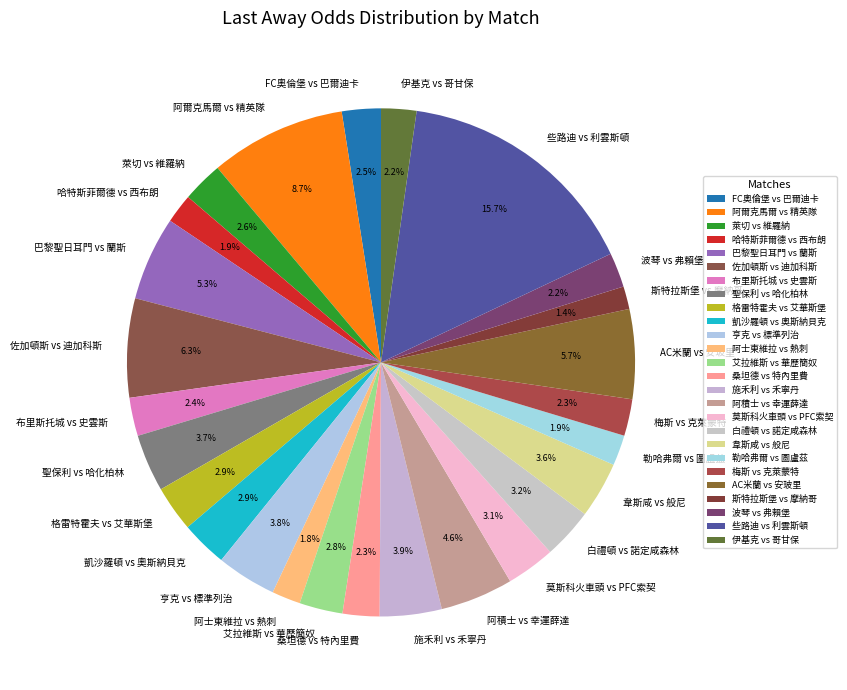

Approximately how many times larger is the value at FC奧倫堡 vs 巴爾迪卡 compared to 桑坦德 vs 特內里費?

1.1